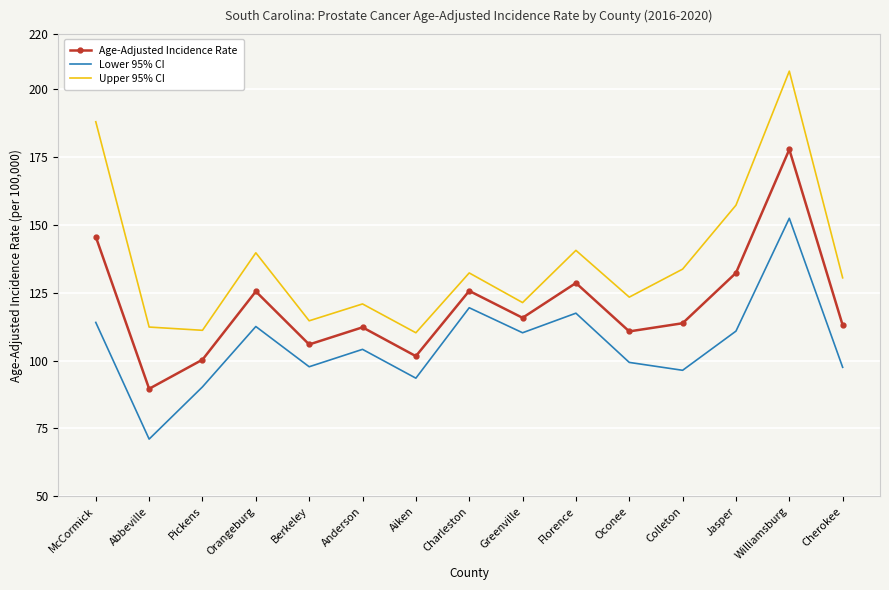

What are all the series names shown in the legend?

Age-Adjusted Incidence Rate, Lower 95% CI, Upper 95% CI